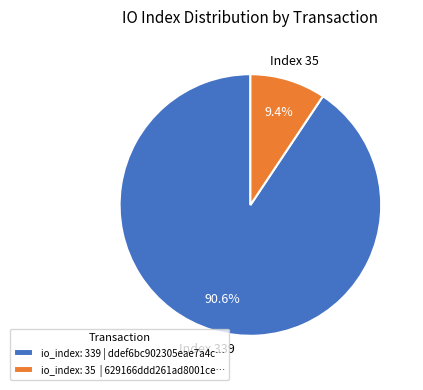

Rank the categories by value from highest to lowest.

io_index: 339 | ddef6bc902305eae7a4c…, io_index: 35 | 629166ddd261ad8001ce…